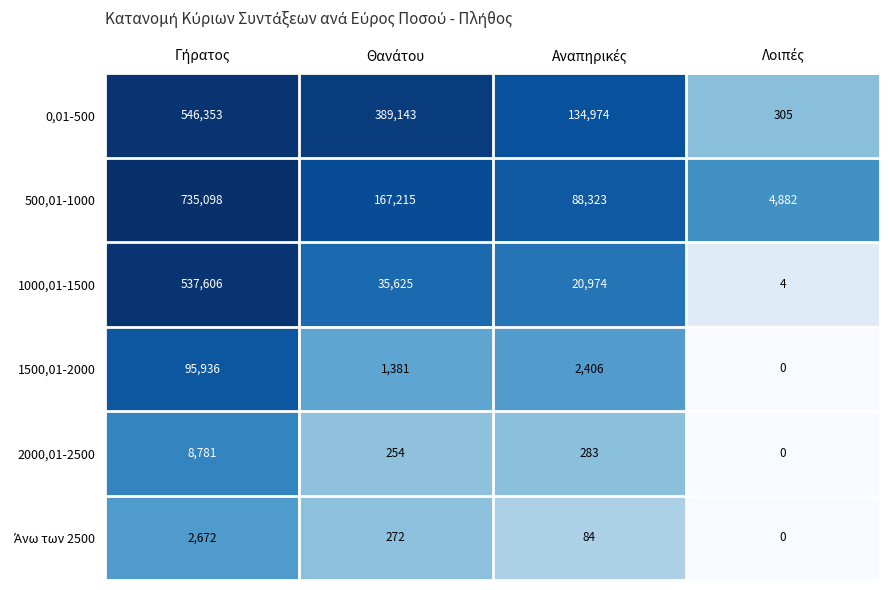

Which series has the largest range (max minus min)?

500,01-1000